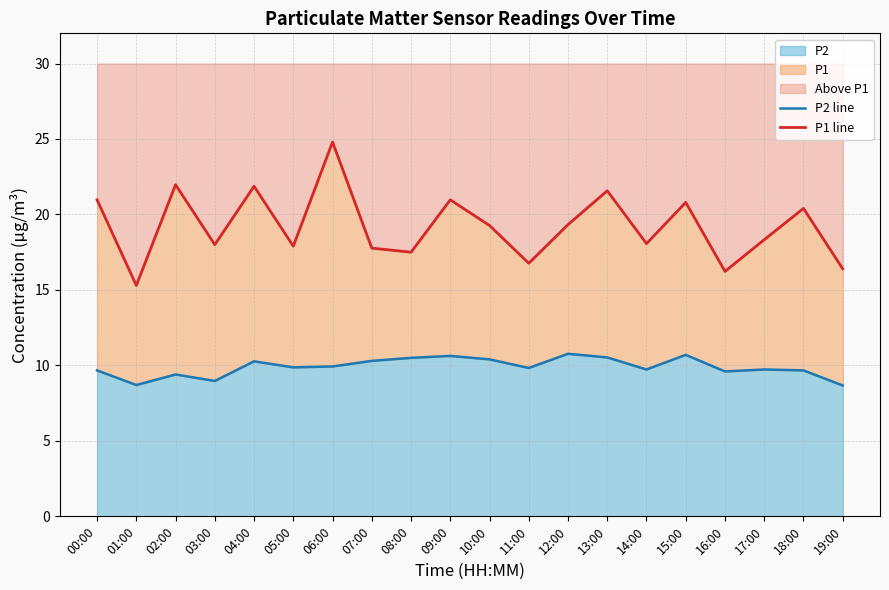

What is the difference between the P2 line values at 06:00 and 18:00?

0.3